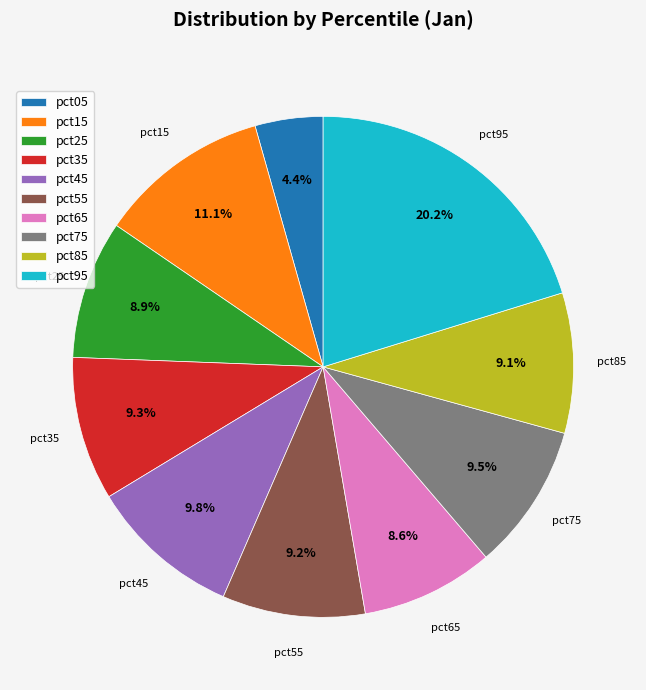

What is the ratio of the value at pct65 to the value at pct95?

0.4